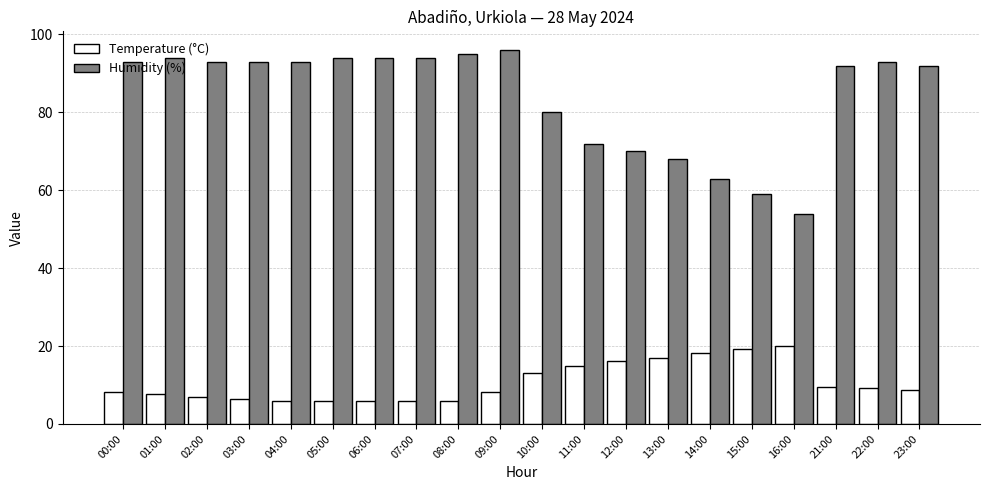

Where is Humidity (%) nearest to the value 75?

11:00